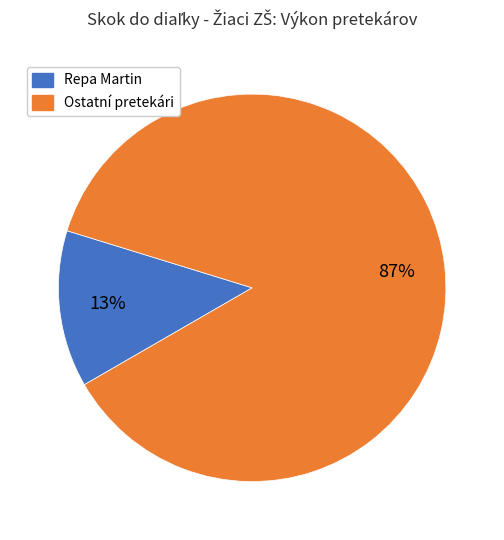

Is there a majority slice in this chart?

Yes